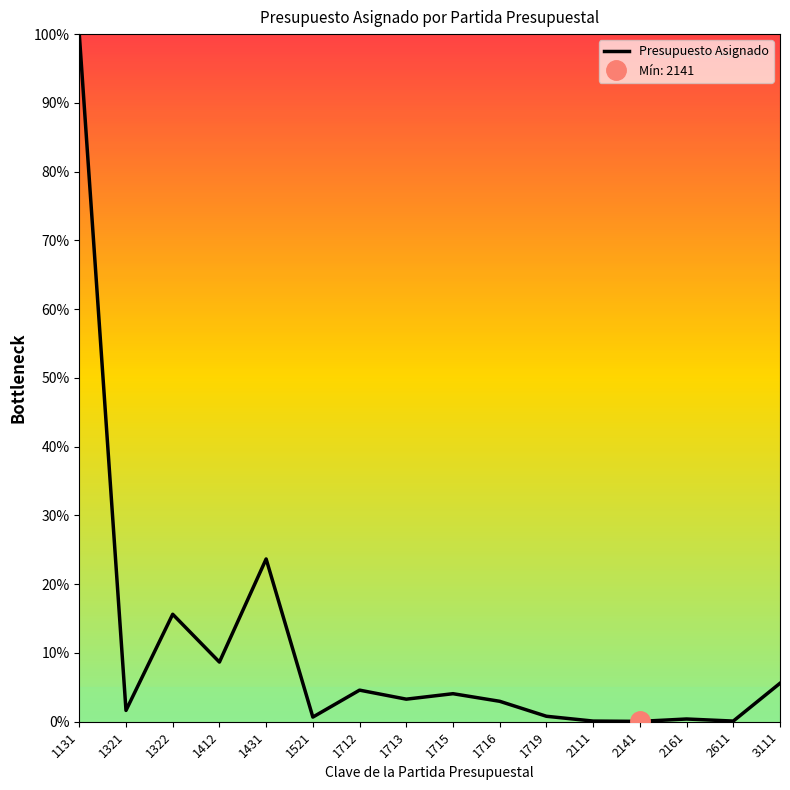

List the labels in order of value, largest first.

1131, 1431, 1322, 1412, 3111, 1712, 1715, 1713, 1716, 1321, 1719, 1521, 2161, 2111, 2611, 2141